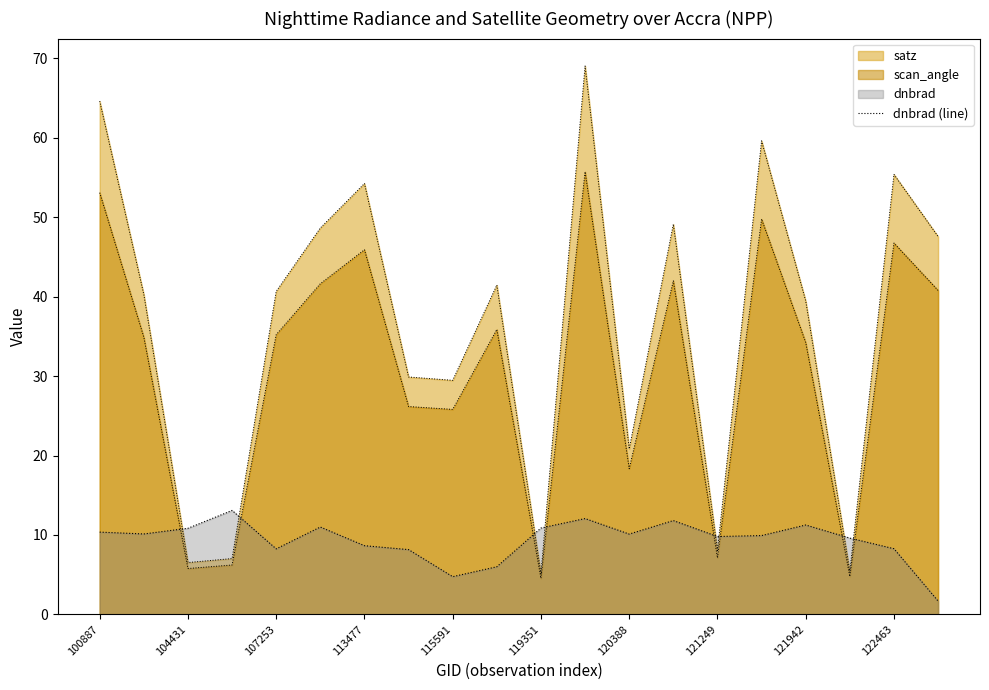

Does the chart have visible grid lines?

No